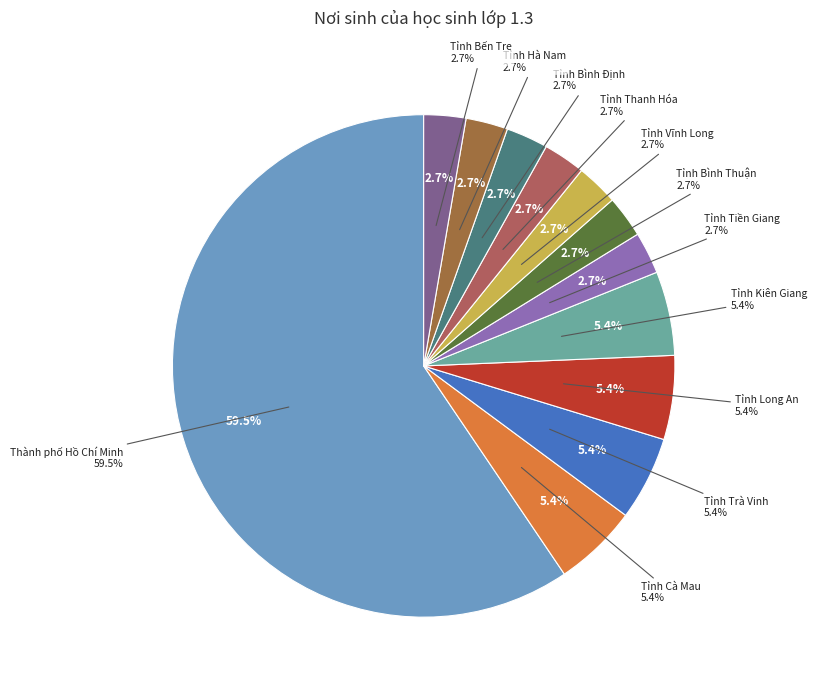

What percentage is NOT represented by Tỉnh Cà Mau?

94.6%